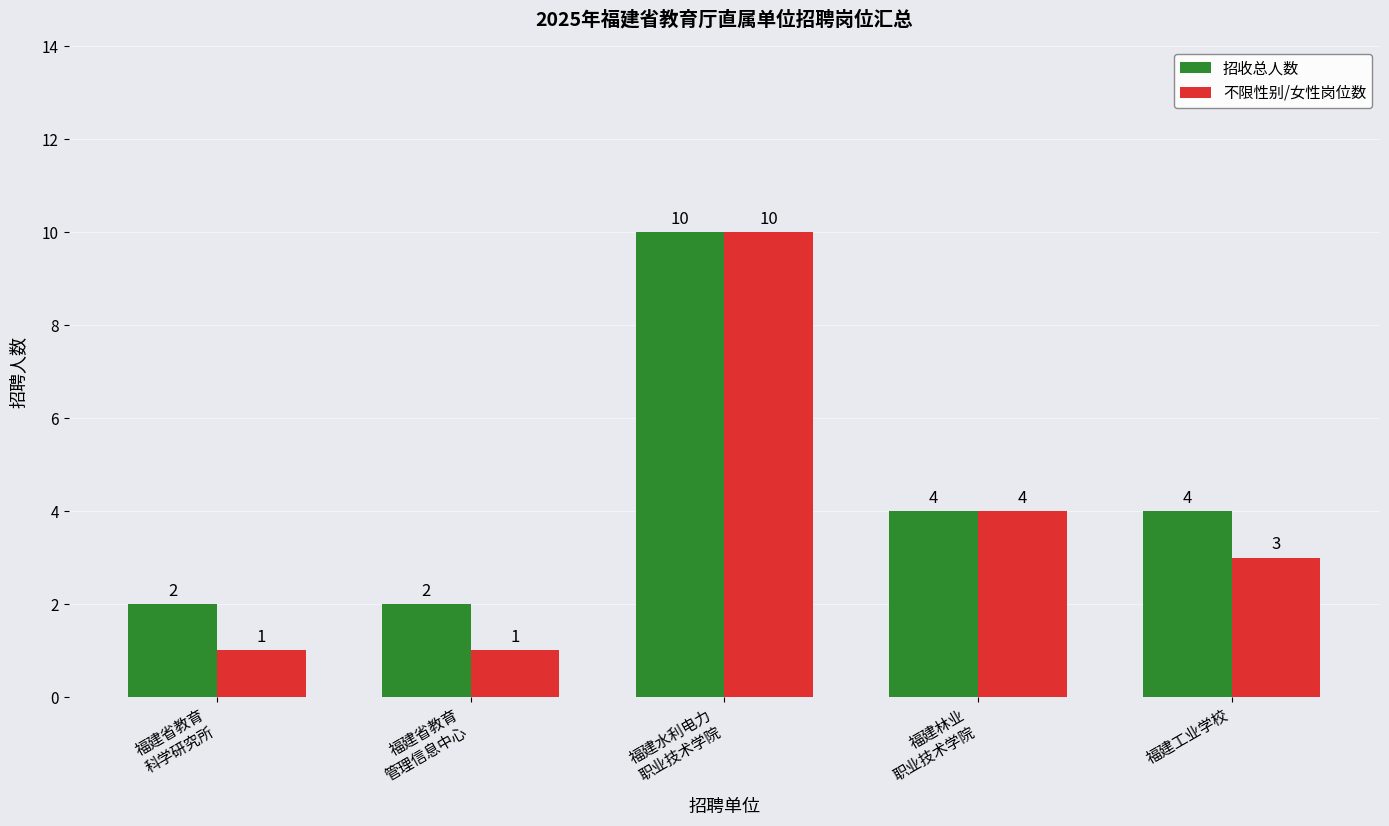

What is the total value across all series at 福建省教育
科学研究所?

3